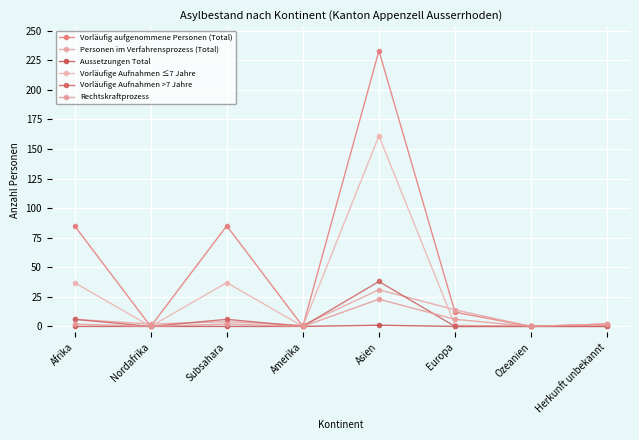

How many data points in Rechtskraftprozess are less than 2?

3